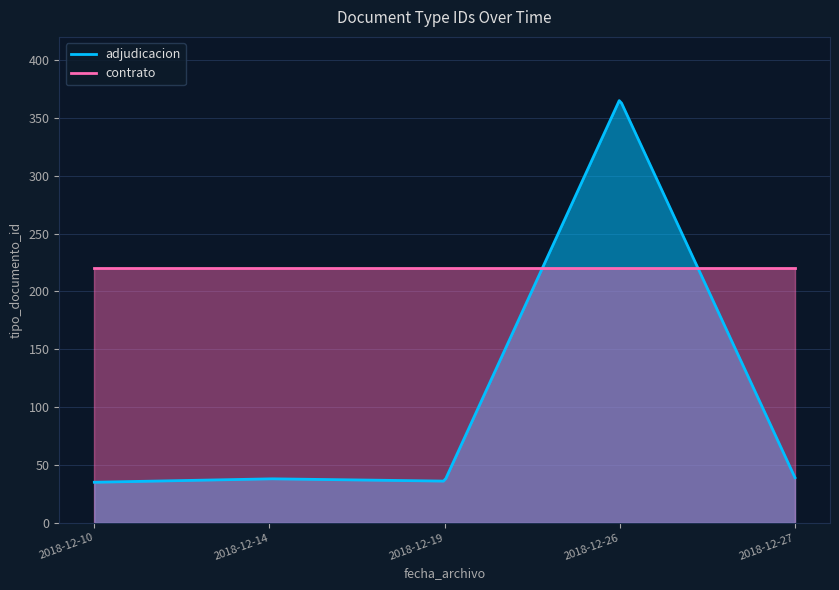

Is the value of contrato at 2018-12-27 greater than the value of adjudicacion at 2018-12-26?

No